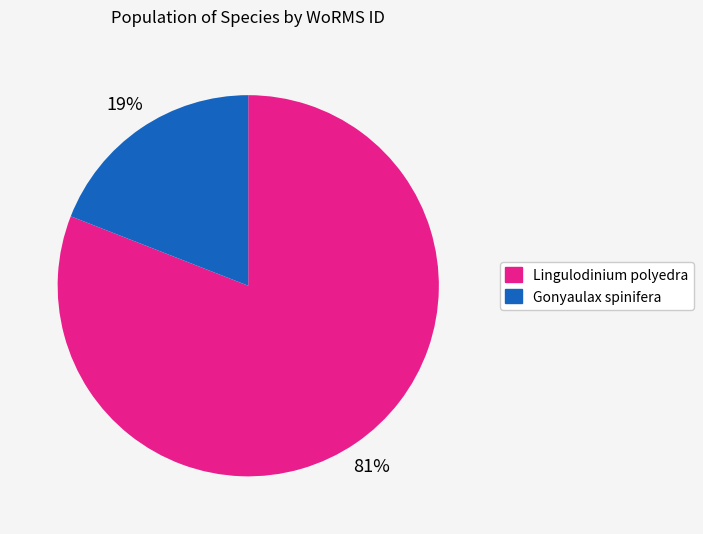

To the nearest percent, what is the average slice percentage?

50%